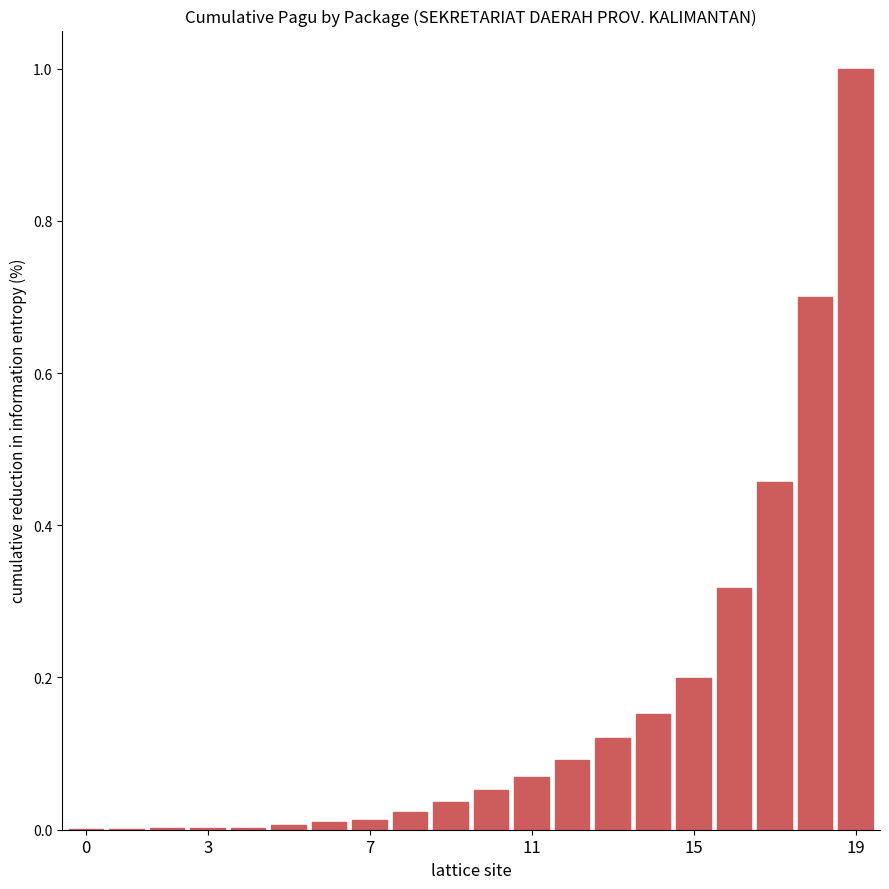

What is the sum of all values?

3.3